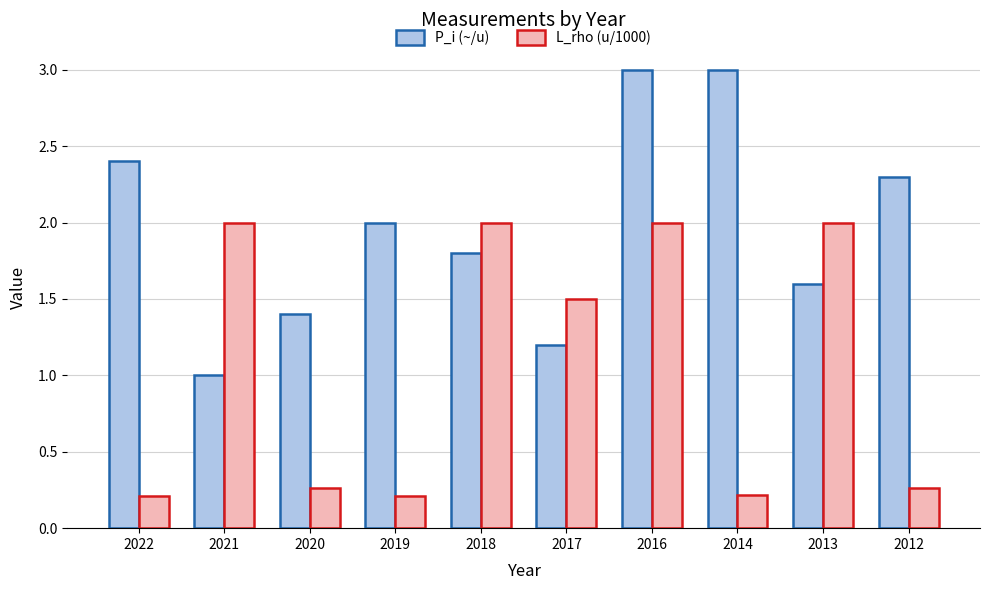

At how many categories does at least one series exceed 1?

10